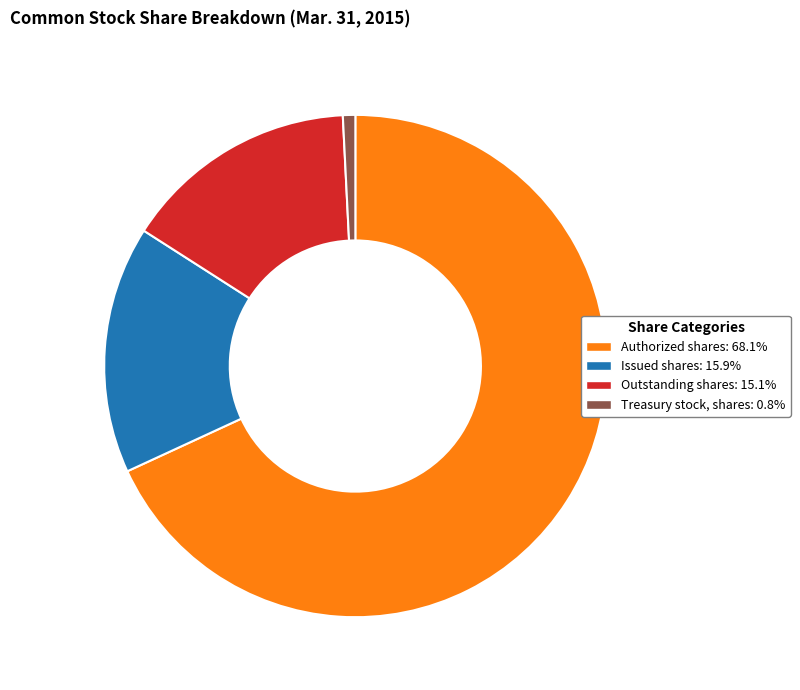

Do Outstanding shares and Authorized shares together represent more than half of the pie?

Yes